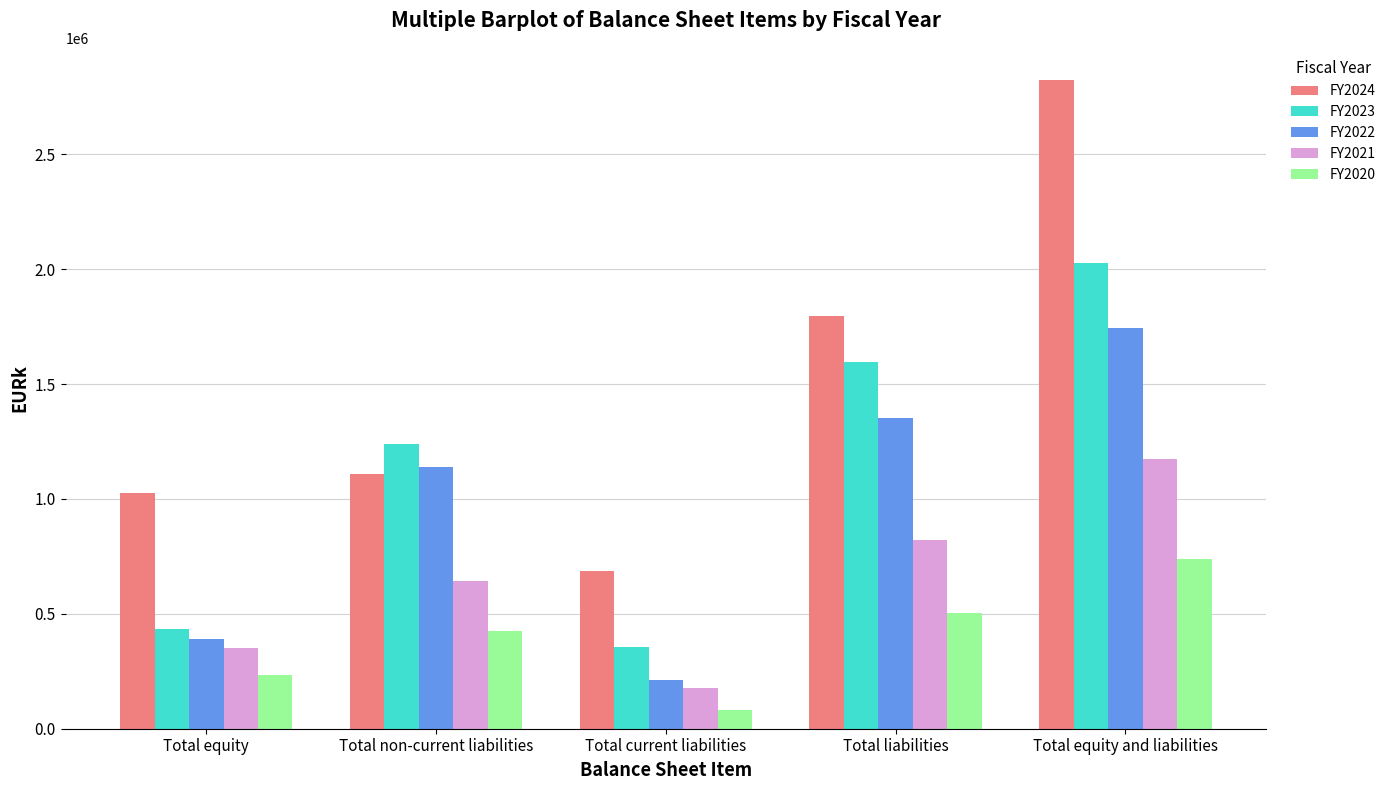

What is the difference between the highest and lowest values at Total equity and liabilities?

2082628